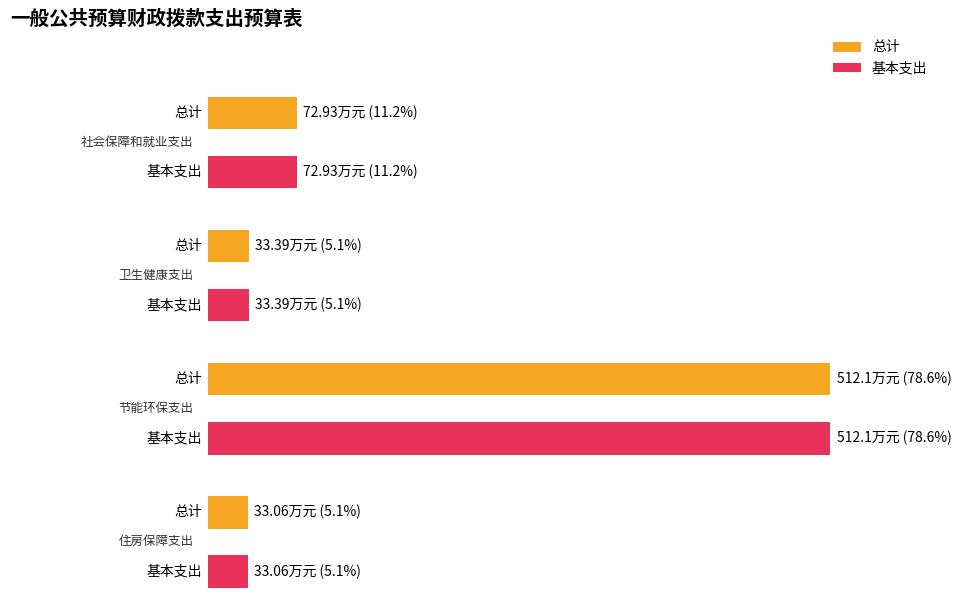

Is the value of 基本支出 at 卫生健康支出 greater than the value of 总计 at 卫生健康支出?

No